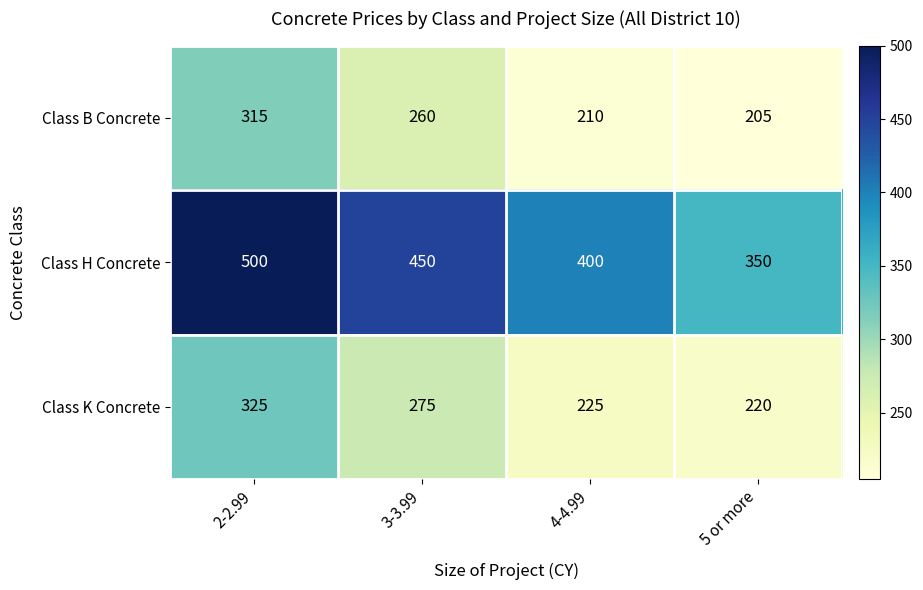

At which label does Class K Concrete first exceed 275?

2-2.99